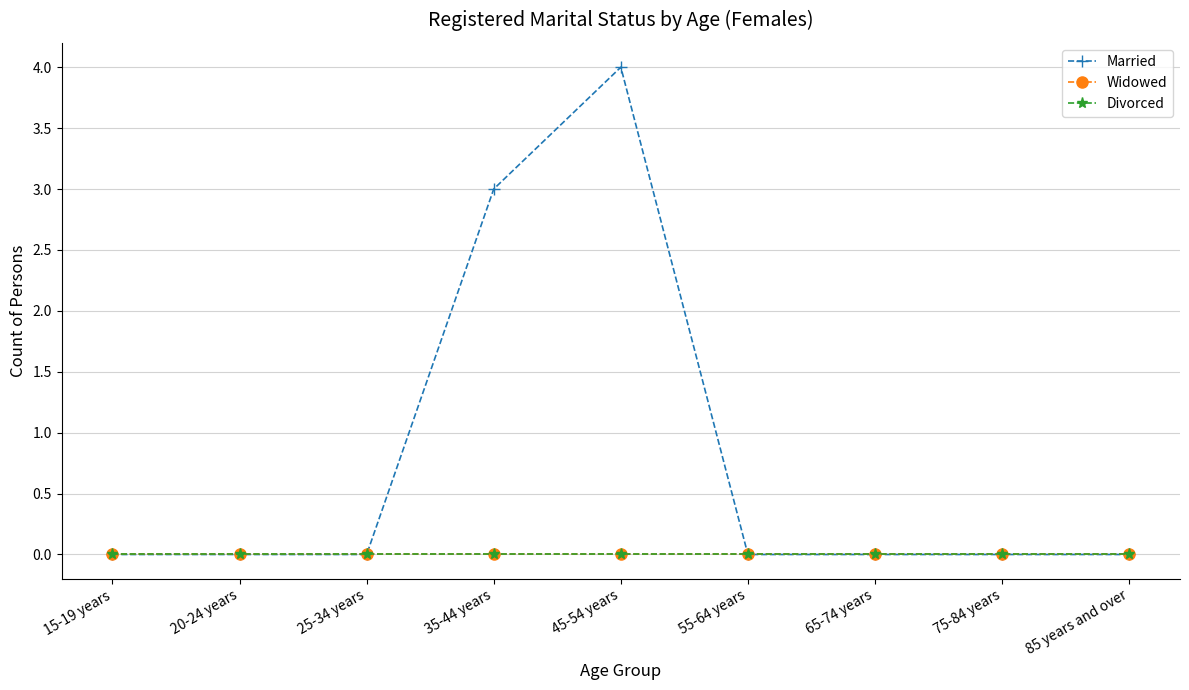

True or false: Married and Widowed cross at least once.

False